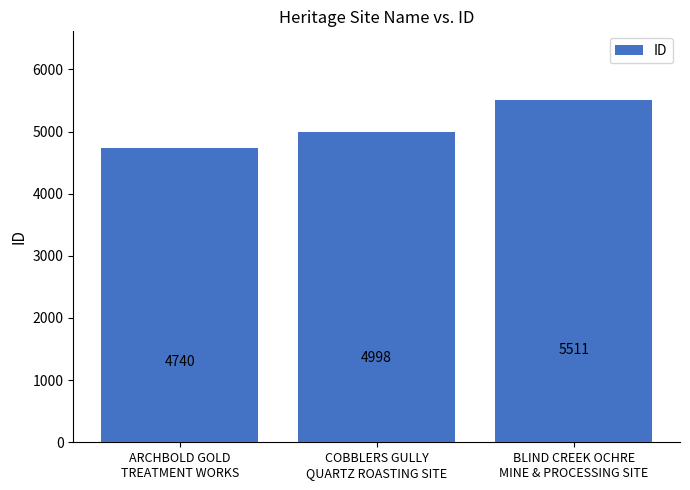

What is the change in value from ARCHBOLD GOLD
TREATMENT WORKS to COBBLERS GULLY
QUARTZ ROASTING SITE?

+258